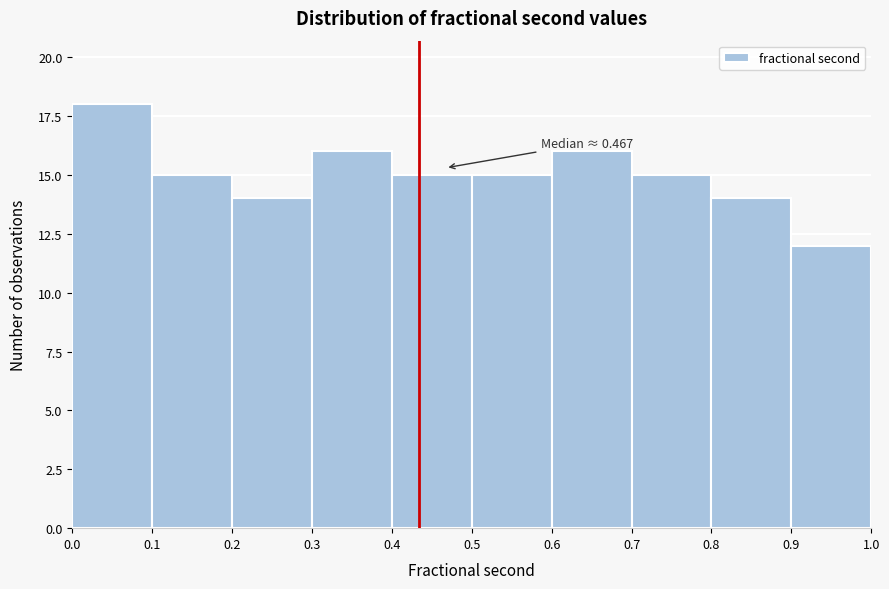

Which range on the x-axis has the tallest bar?

0.0 to 0.1